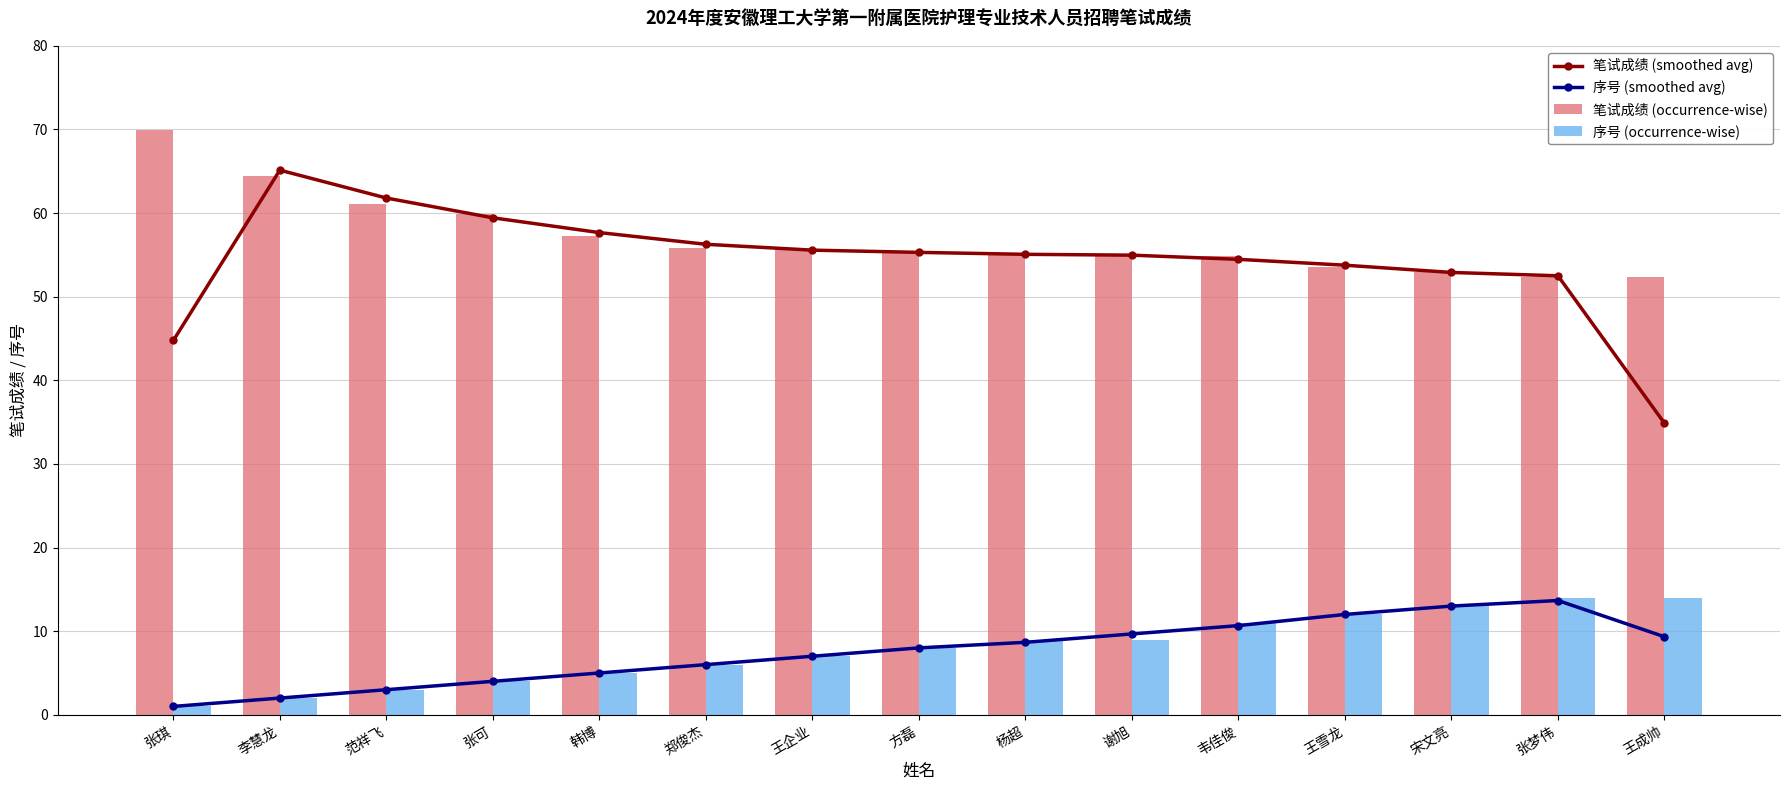

Between 张可 and 李慧龙, which is larger?

李慧龙